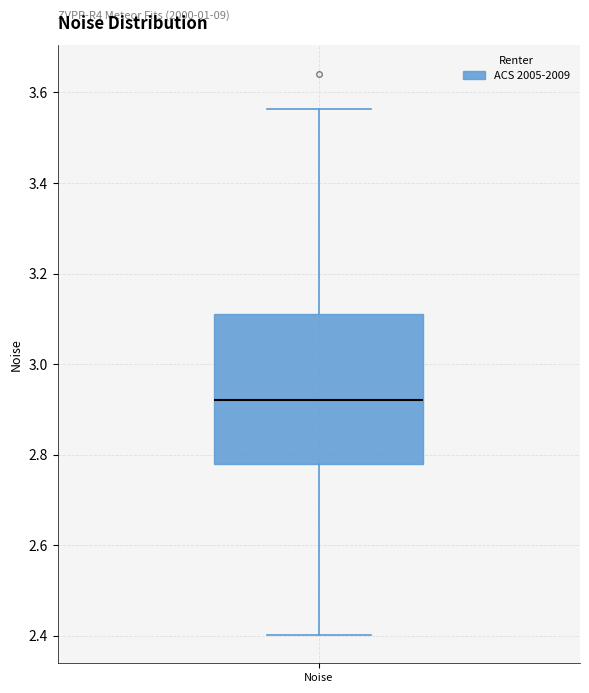

Where does the lower whisker of the box for Noise end on the y-axis? The values are not printed on the chart, so give them approximately, as read against the axis.

2.40